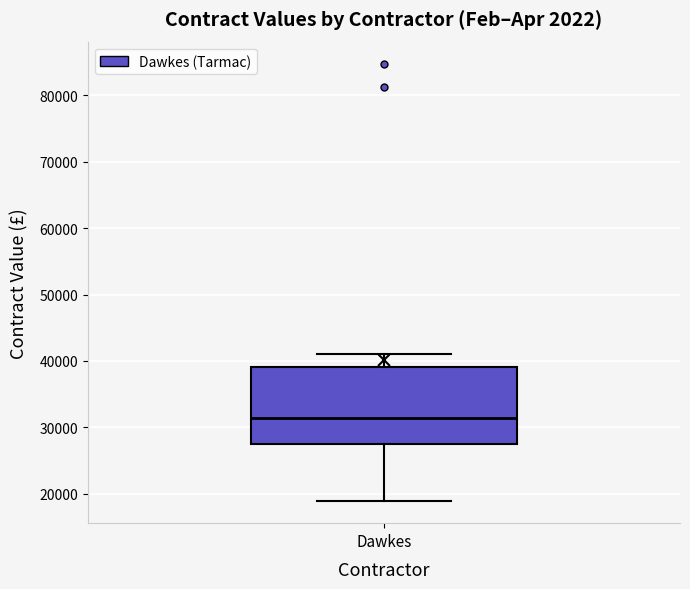

Where is the upper edge of the box for Dawkes on the y-axis? The values are not printed on the chart, so give them approximately, as read against the axis.

39000